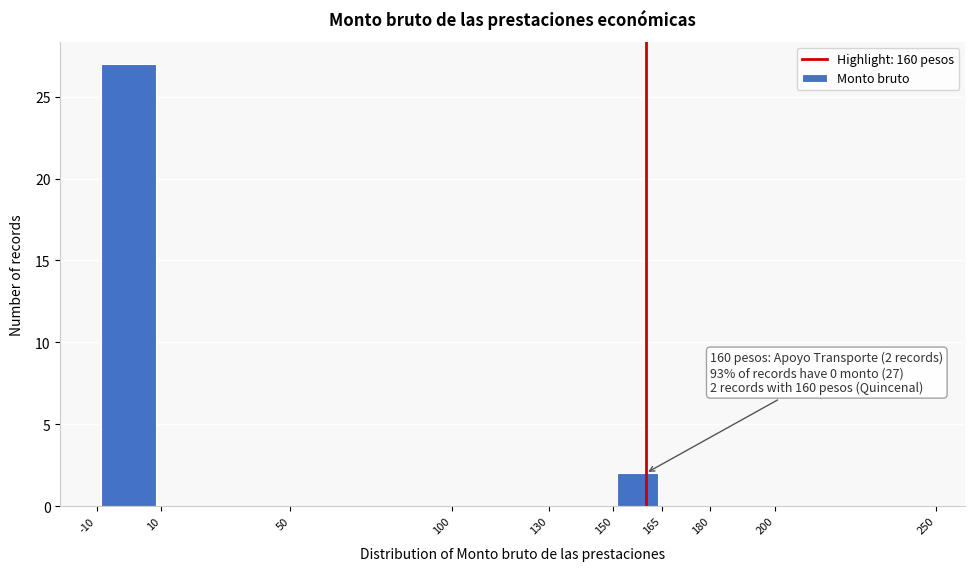

Which range on the x-axis has the tallest bar?

-10 to 10